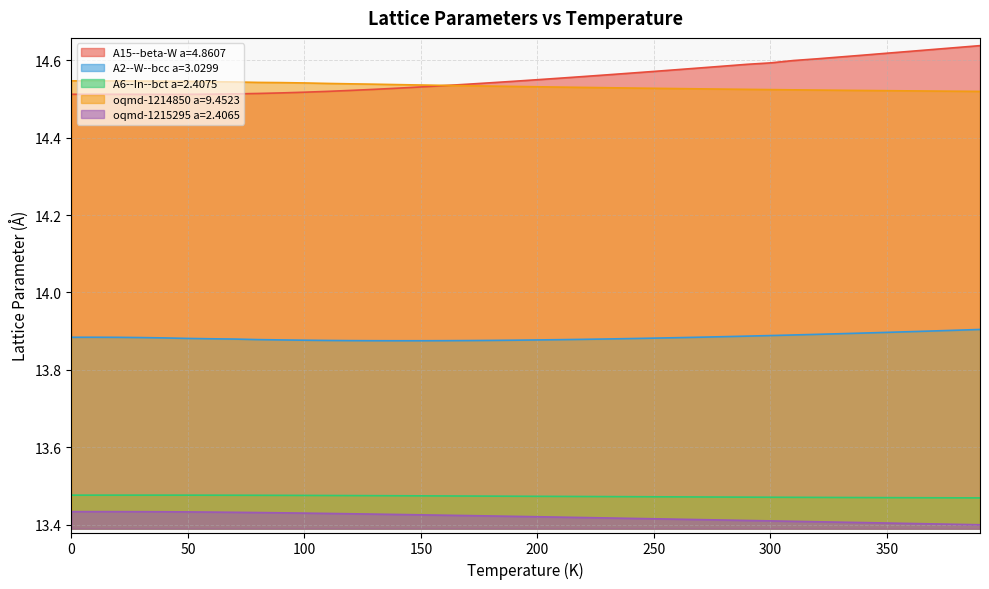

True or false: A2--W--bcc a=3.0299 and A6--In--bct a=2.4075 cross at least once.

False